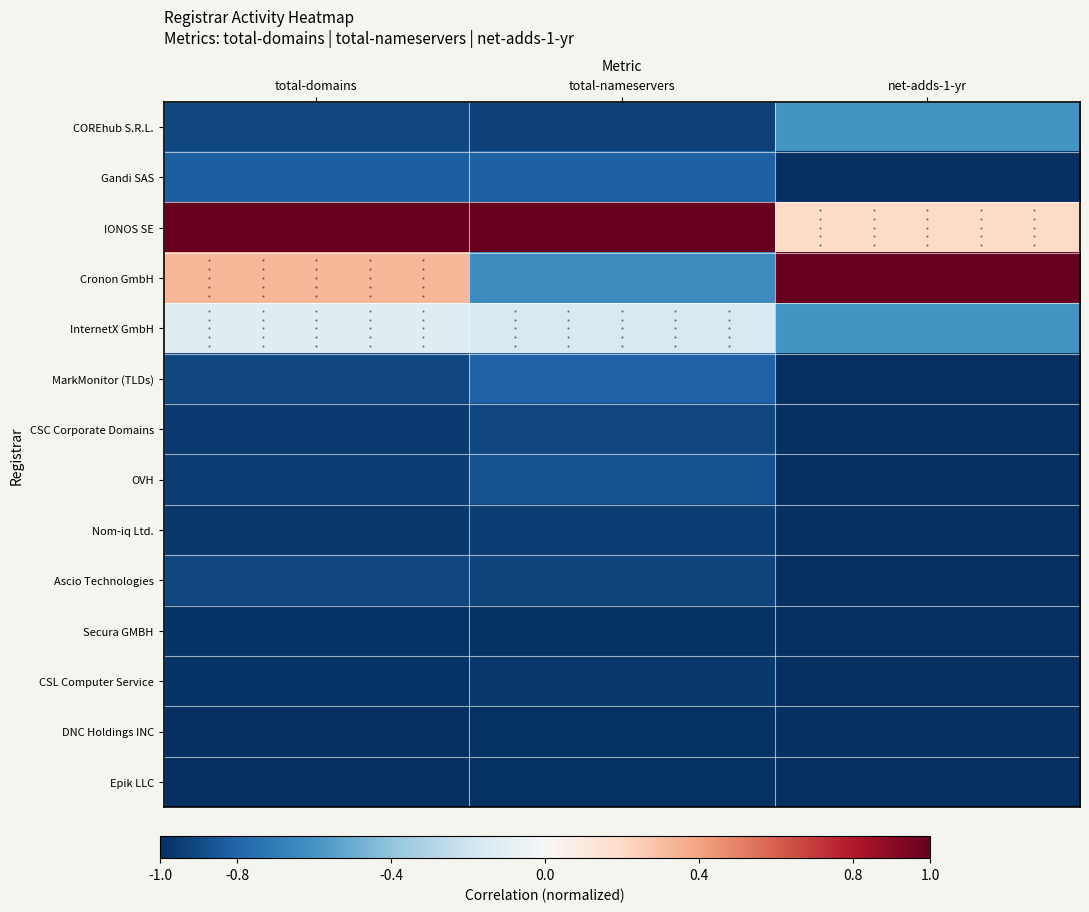

At which category does the chart reach its minimum across all series?

net-adds-1-yr